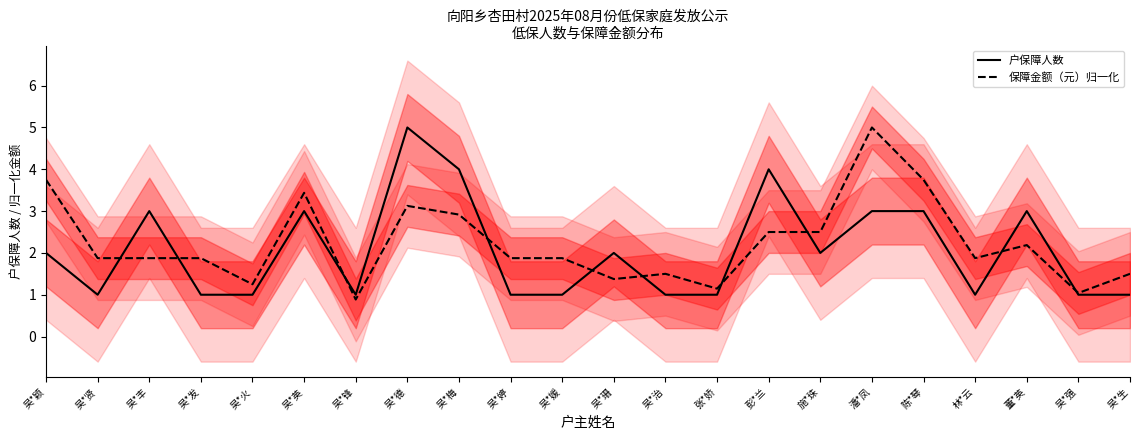

What is the lowest value of the 保障金额（元）归一化 series?

0.9